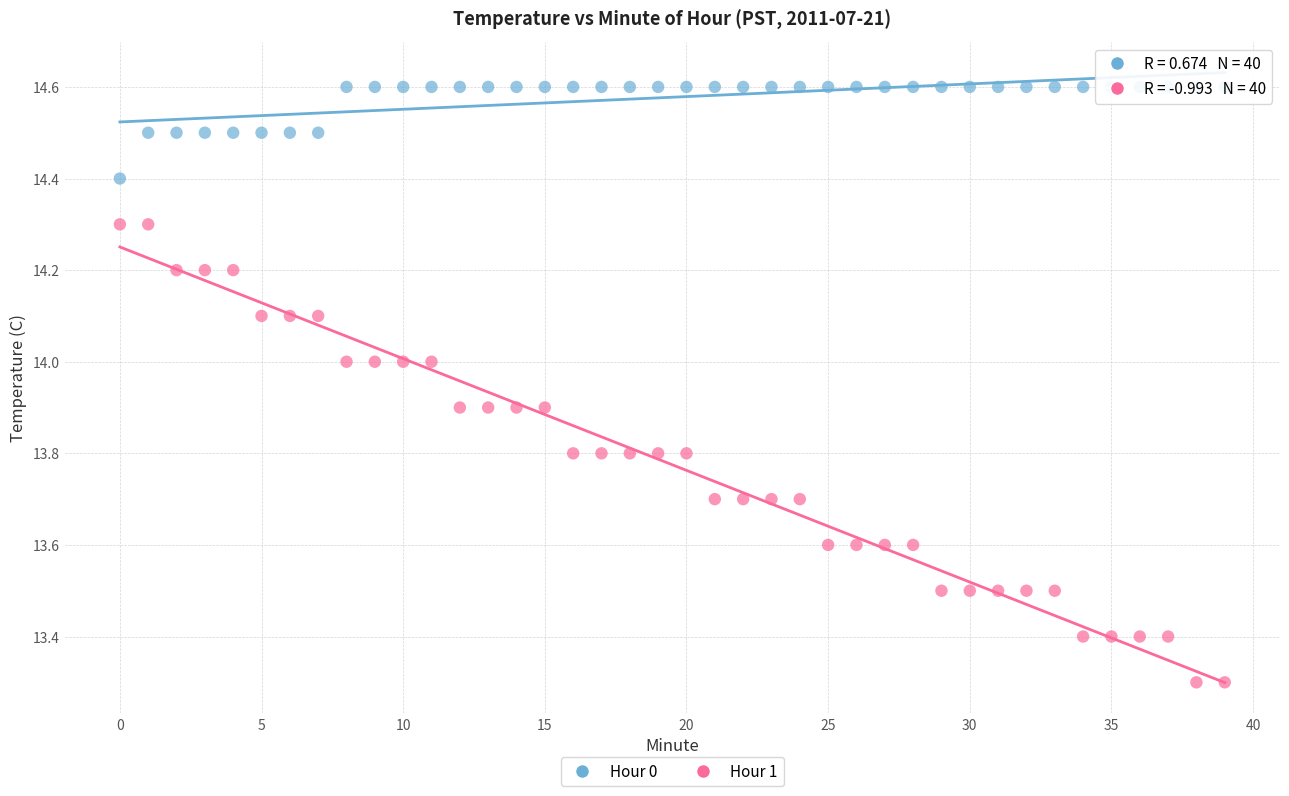

Which series has the widest spread of Y values?

Hour 1